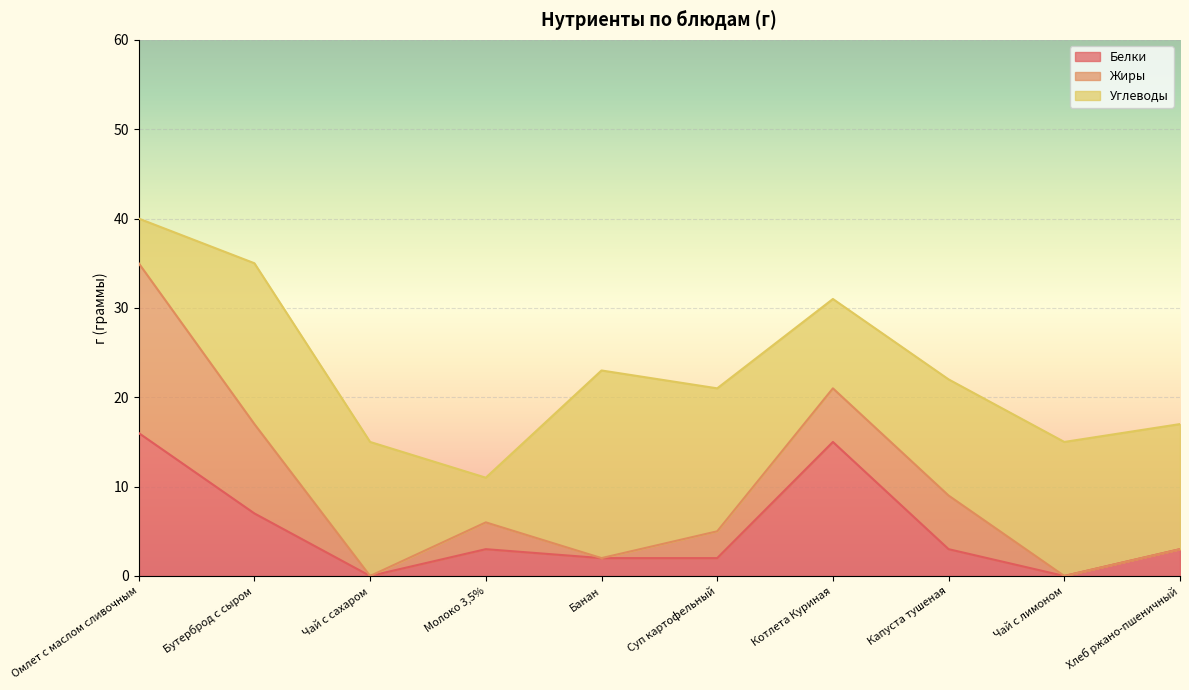

Between Чай с сахаром and Суп картофельный, which series saw the biggest shift?

Жиры